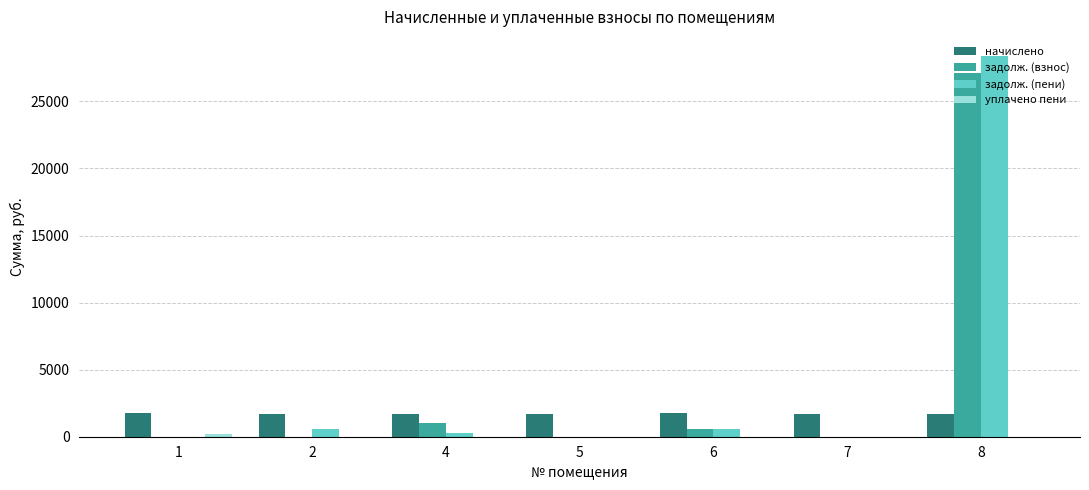

What is the total value across all series at 6?

2920.6